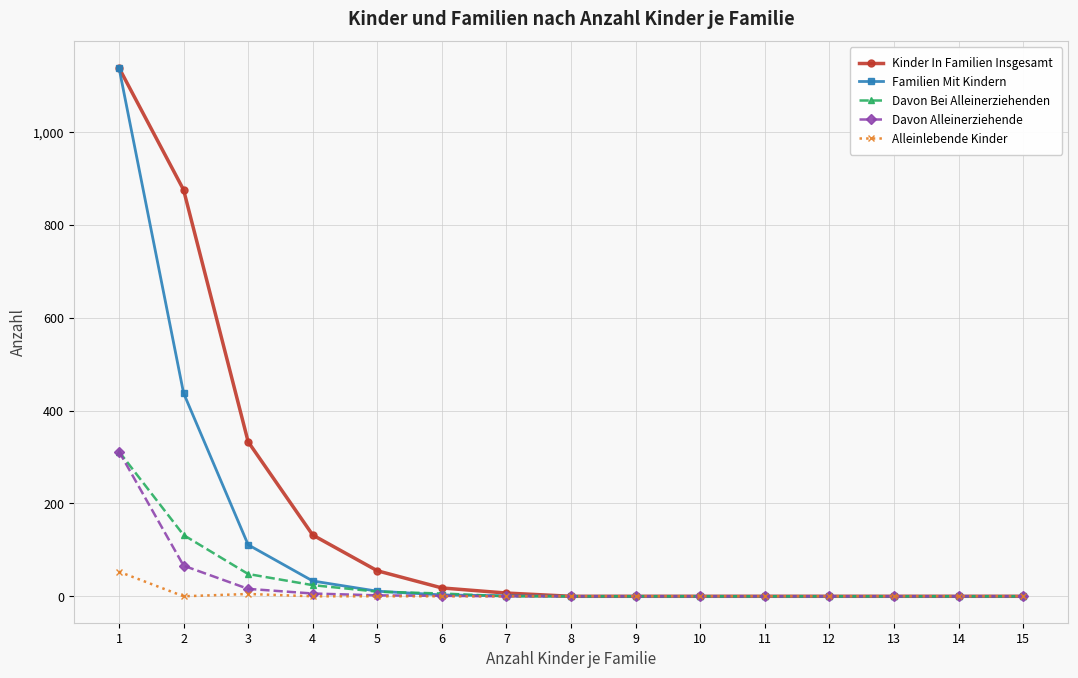

What are all the series names shown in the legend?

Kinder In Familien Insgesamt, Familien Mit Kindern, Davon Bei Alleinerziehenden, Davon Alleinerziehende, Alleinlebende Kinder